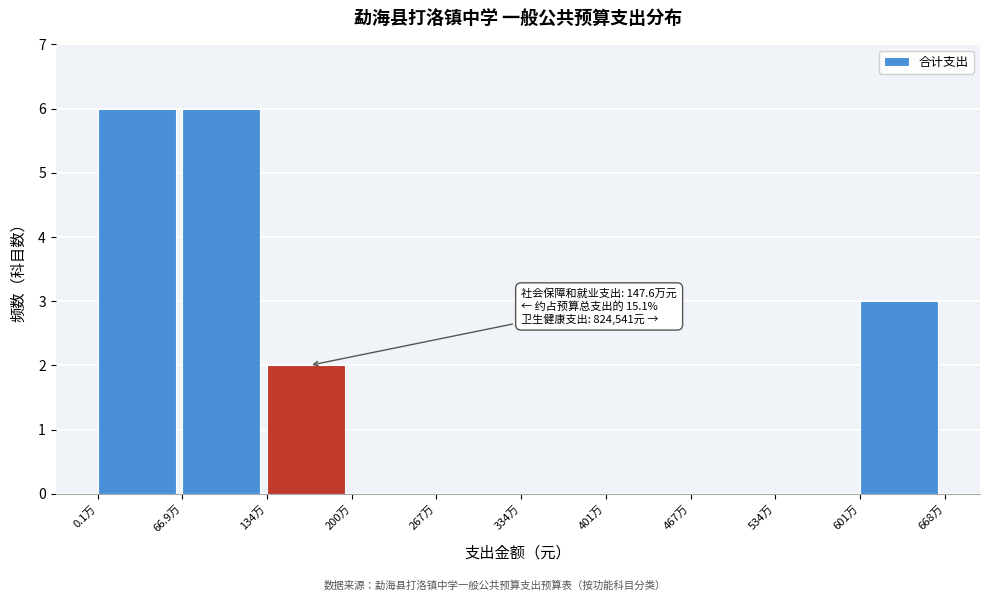

Reading left to right, transcribe all the data shown in this chart.

0.1万=6	66.9万=6	134万=2	200万=0	267万=0	334万=0	401万=0	467万=0	534万=0	601万=3